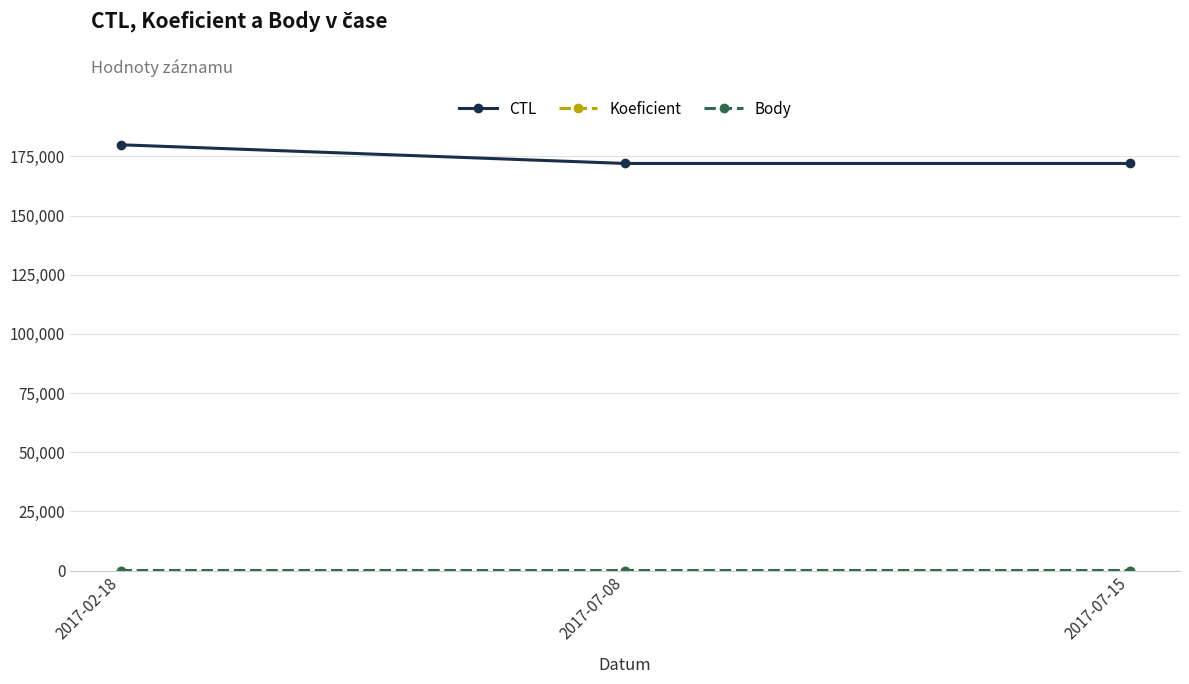

Does the chart have visible grid lines?

Yes